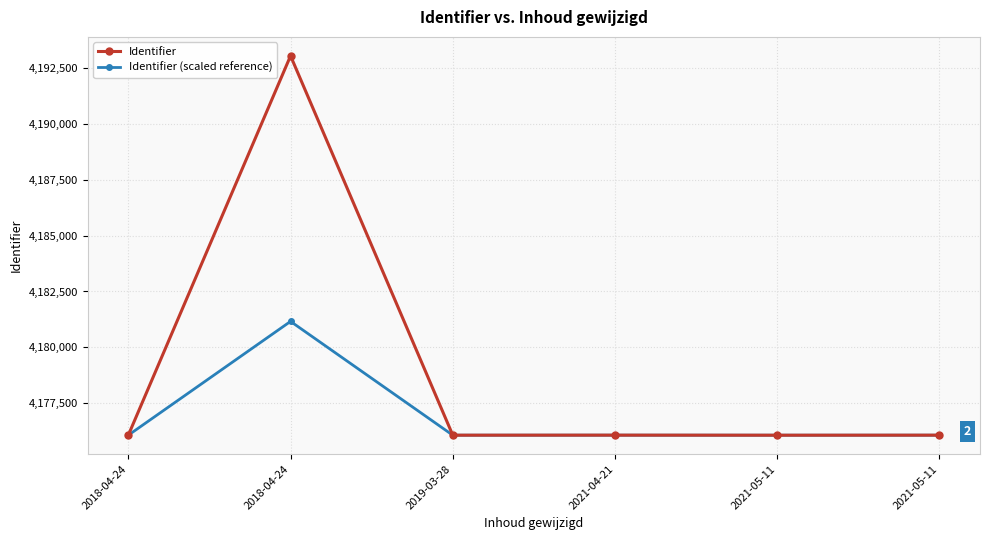

How many lines are shown in the chart?

2